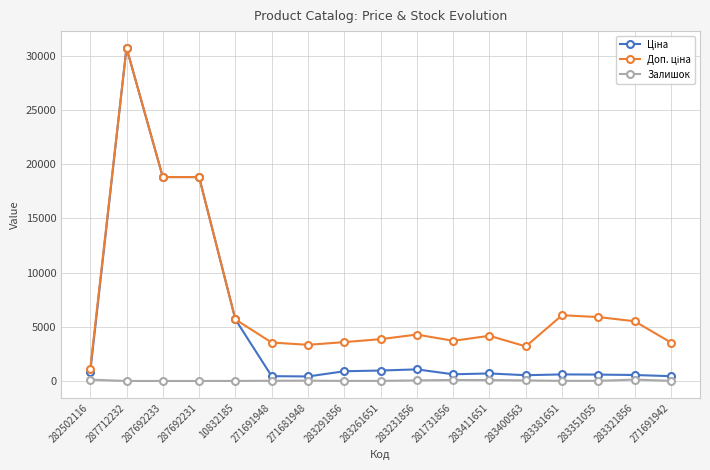

How many data points in Залишок are less than 13?

7